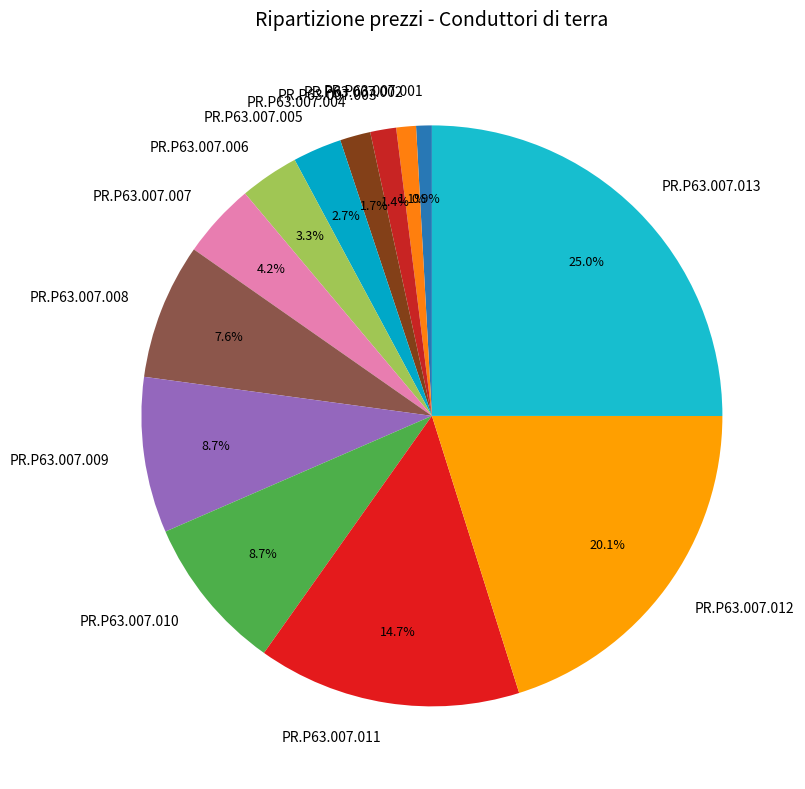

To the nearest percent, what is the difference between the PR.P63.007.013 and PR.P63.007.009 slice percentages?

16%